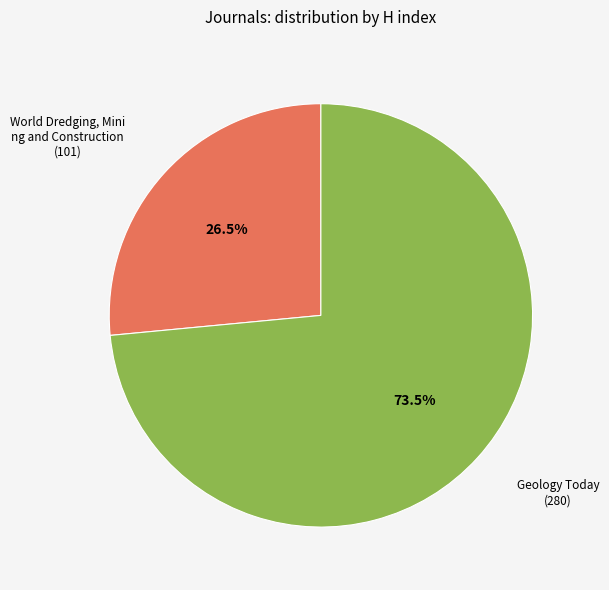

Is there any slice that represents more than half of the pie?

Yes